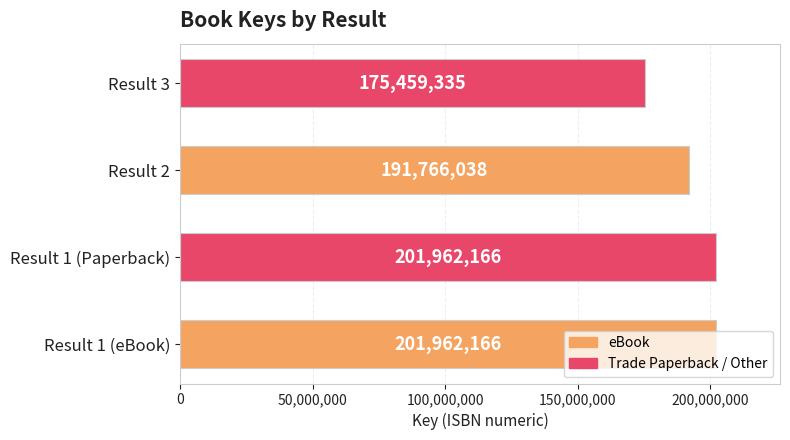

Between Result 2 and Result 3, which is larger?

Result 2